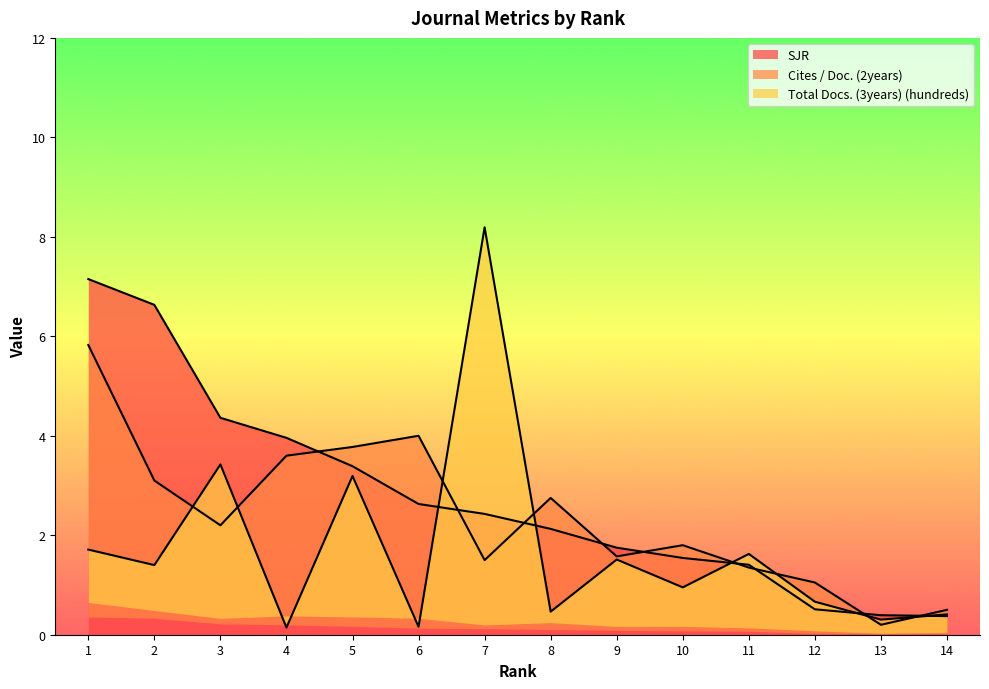

What is the average value of the Total Docs. (3years) (hundreds) series?

1.7